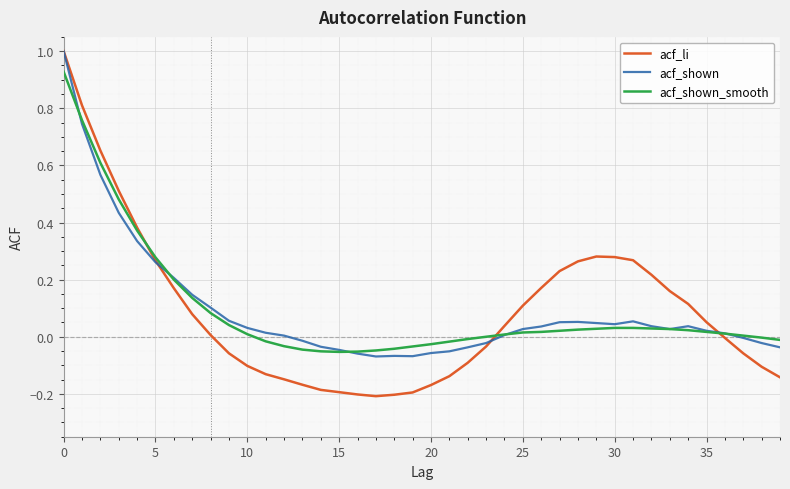

What is the greatest value displayed?

1.0